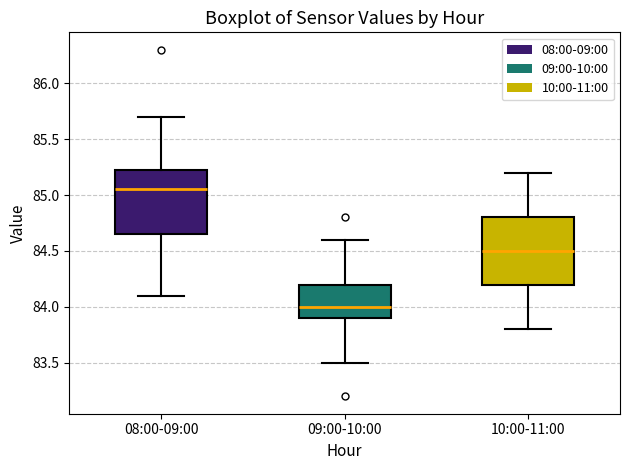

Where is the upper edge of the box for 08:00-09:00 on the y-axis? The values are not printed on the chart, so give them approximately, as read against the axis.

85.25